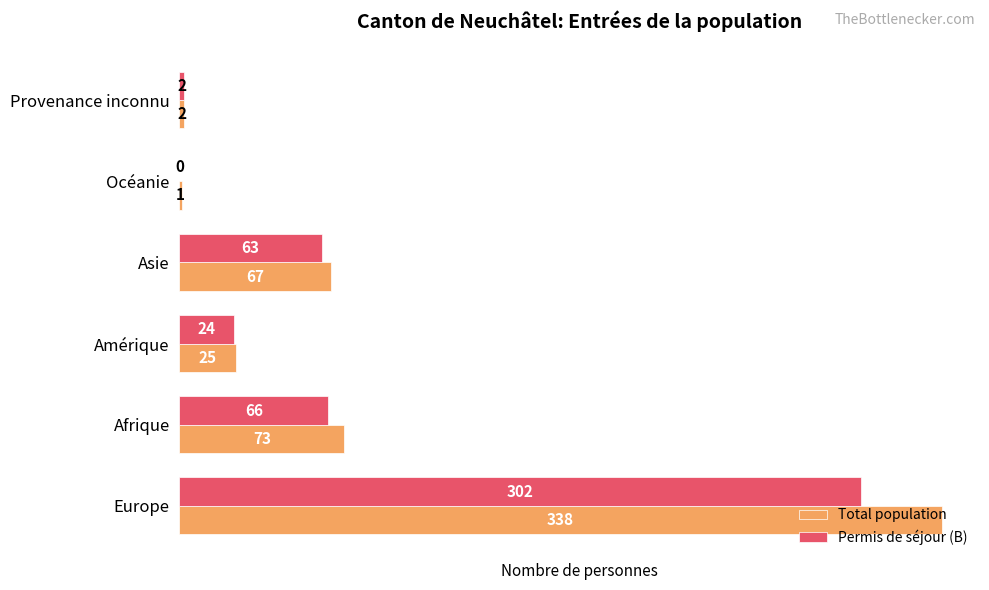

Which series changed the most between Europe and Provenance inconnu?

Total population